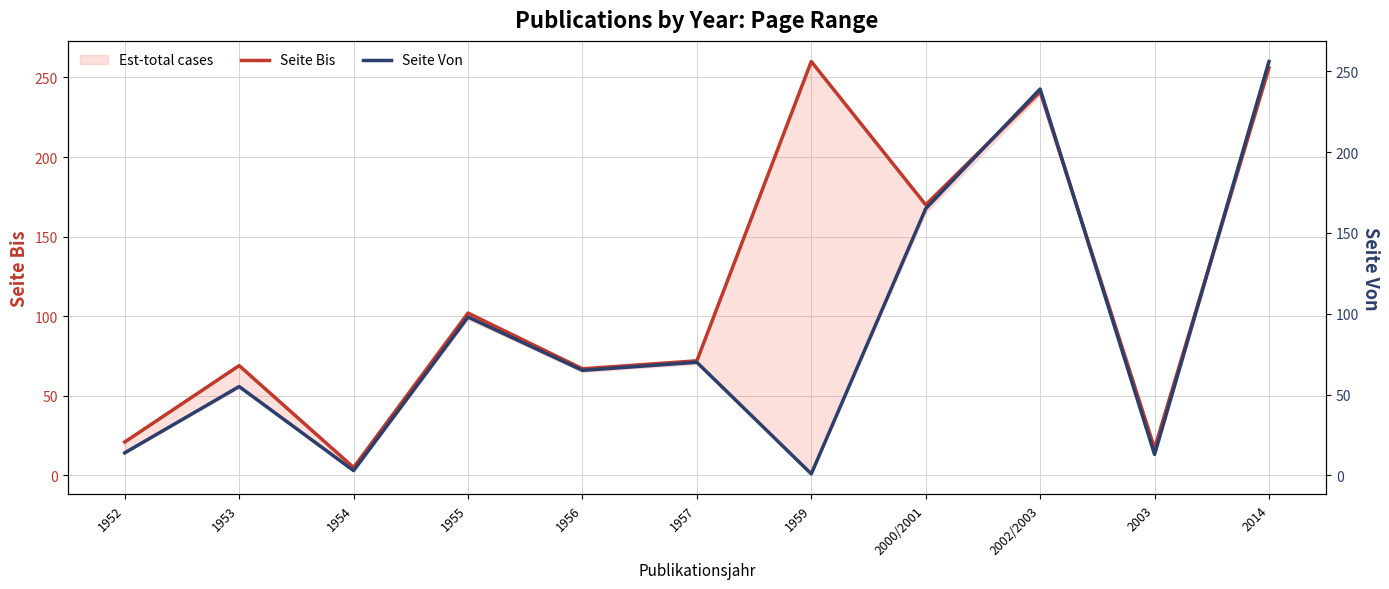

Where does the Seite Bis series first go above 72?

1955